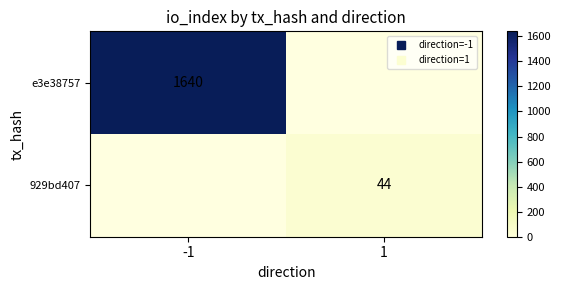

At which label does e3e38757 reach its peak?

-1